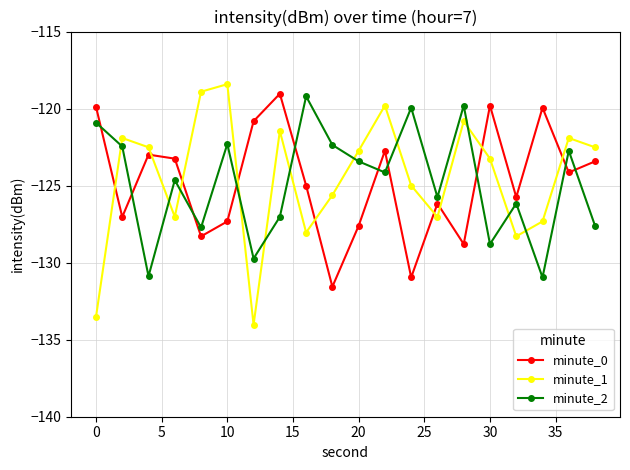

What is the average value of the minute_1 series?

-124.5